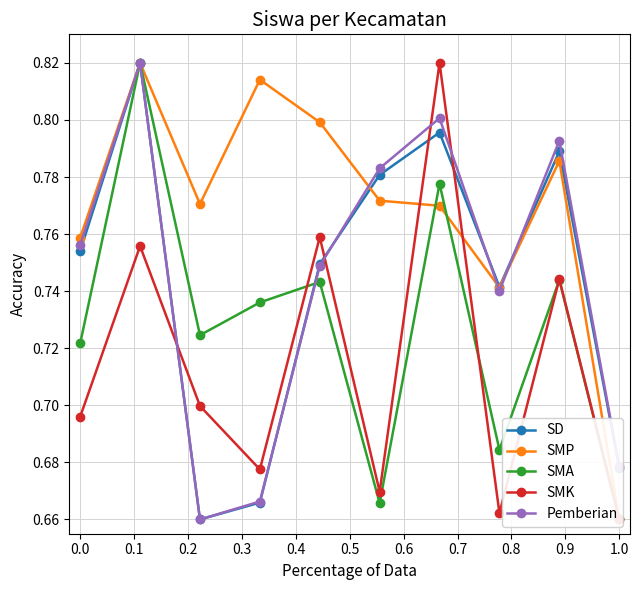

Reading left to right, transcribe all the data shown in this chart.

SD: 0.8	0.8	0.7	0.7	0.7	0.8	0.8	0.7	0.8	0.7
SMP: 0.8	0.8	0.8	0.8	0.8	0.8	0.8	0.7	0.8	0.7
SMA: 0.7	0.8	0.7	0.7	0.7	0.7	0.8	0.7	0.7	0.7
SMK: 0.7	0.8	0.7	0.7	0.8	0.7	0.8	0.7	0.7	0.7
Pemberian: 0.8	0.8	0.7	0.7	0.7	0.8	0.8	0.7	0.8	0.7